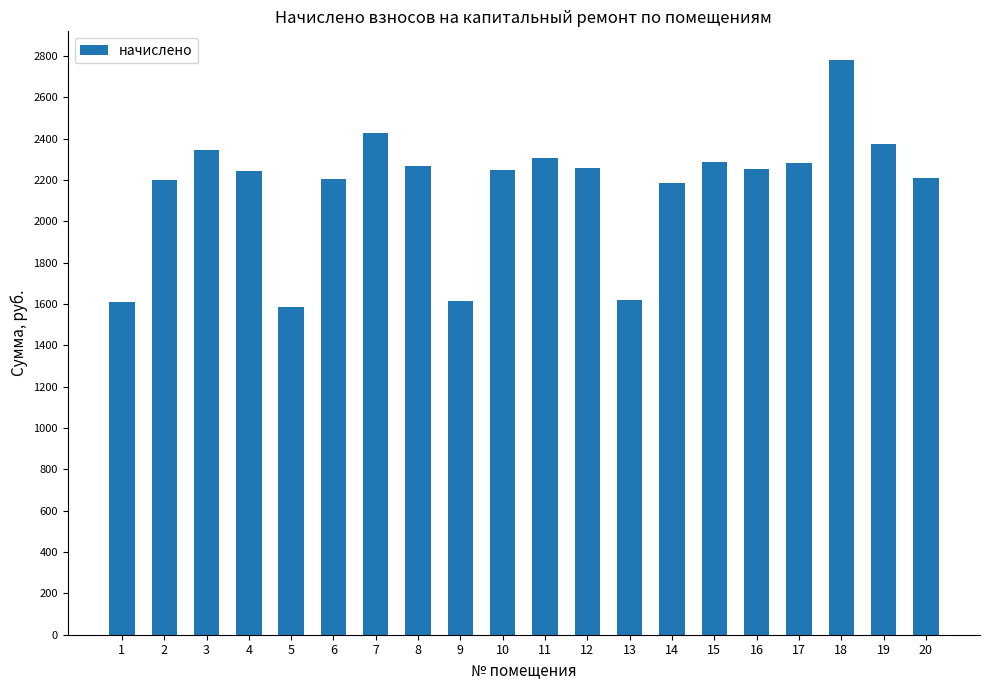

What is the sum of the values at 19 and 14?

4559.6